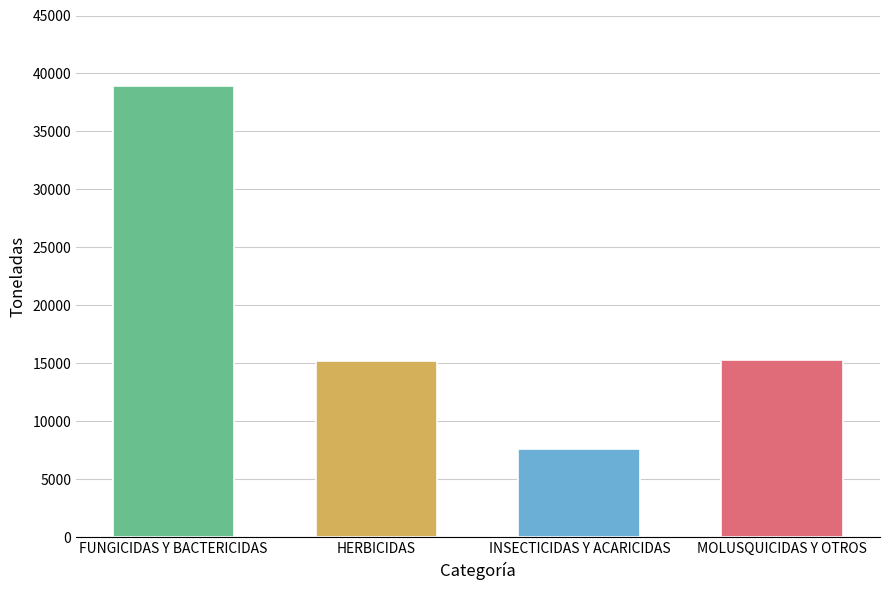

What is the change in value from FUNGICIDAS Y BACTERICIDAS to INSECTICIDAS Y ACARICIDAS?

-31320